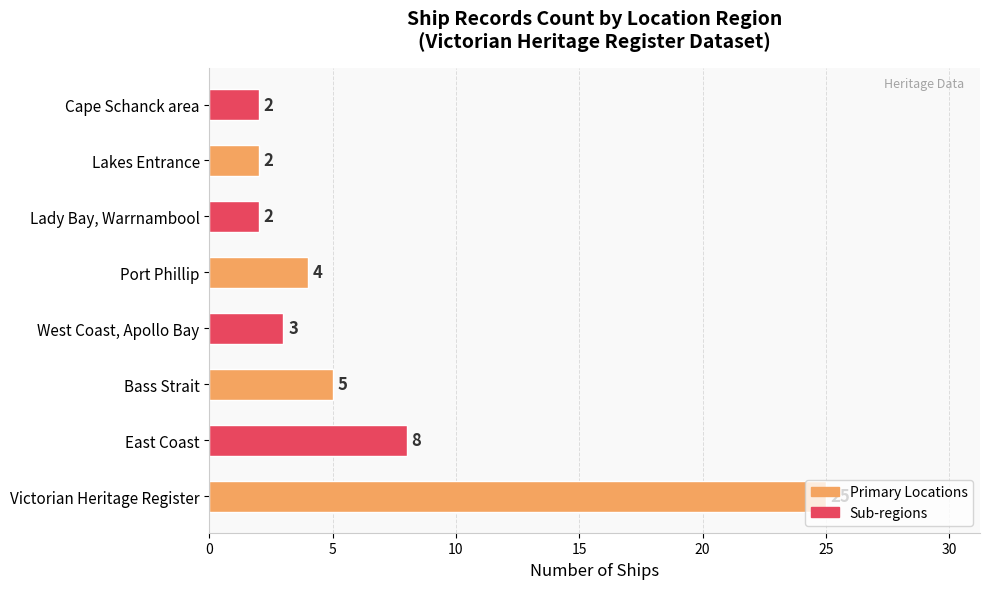

What is the ratio of the value at Victorian Heritage Register to the value at Port Phillip?

6.2